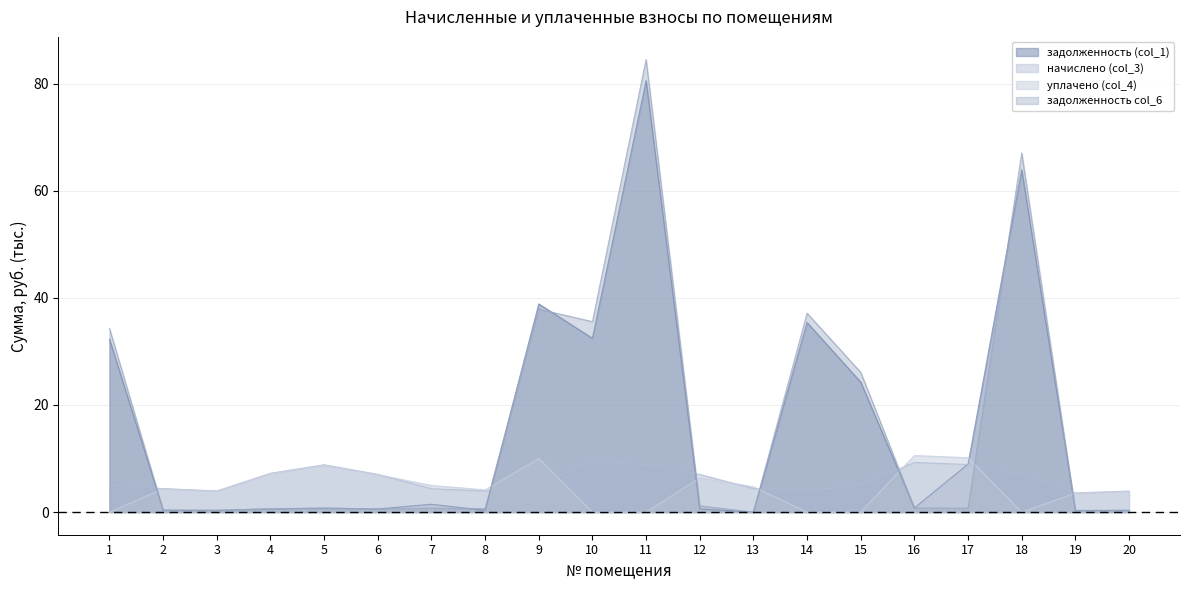

What are all the series names shown in the legend?

задолженность (col_1), начислено (col_3), уплачено (col_4), задолженность col_6